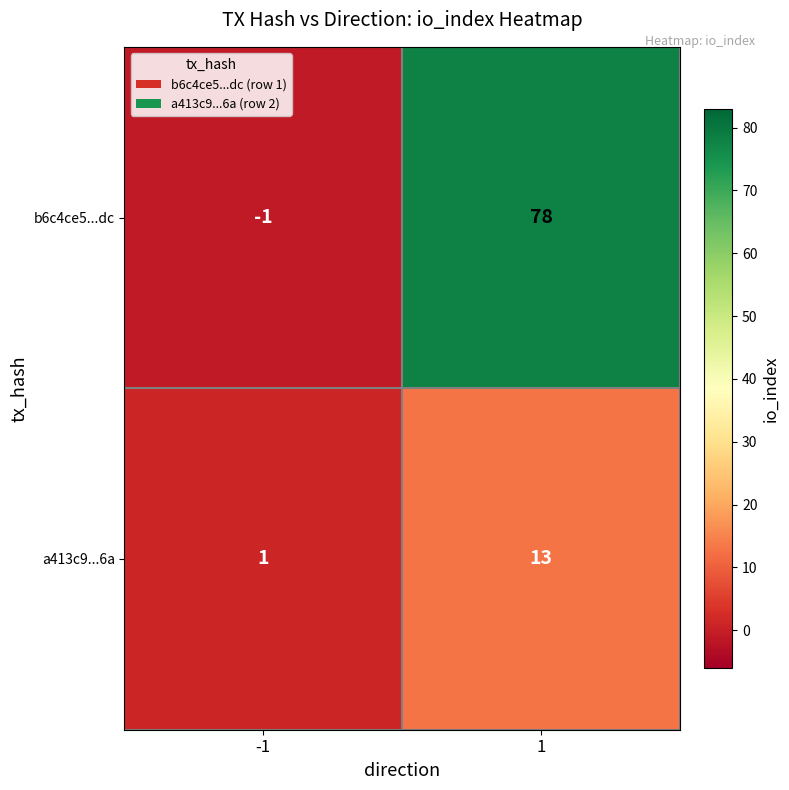

How many values in b6c4ce5...dc are below zero?

1